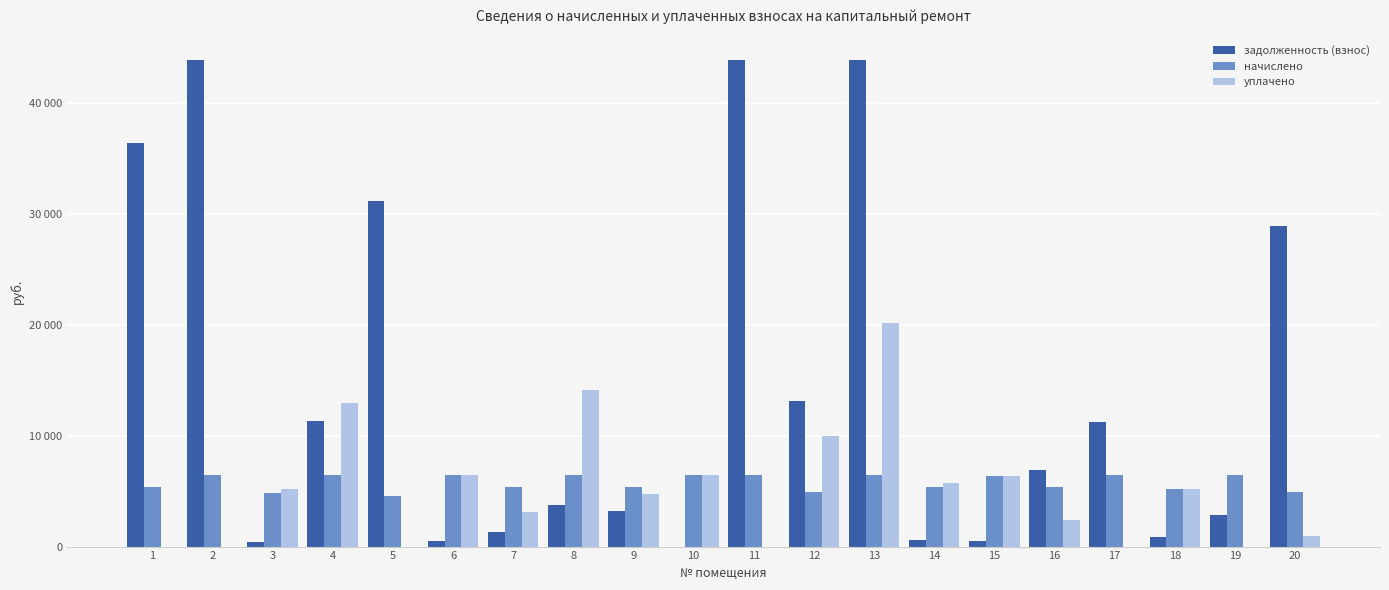

List the series in order of their peak value, highest first.

задолженность (взнос), уплачено, начислено